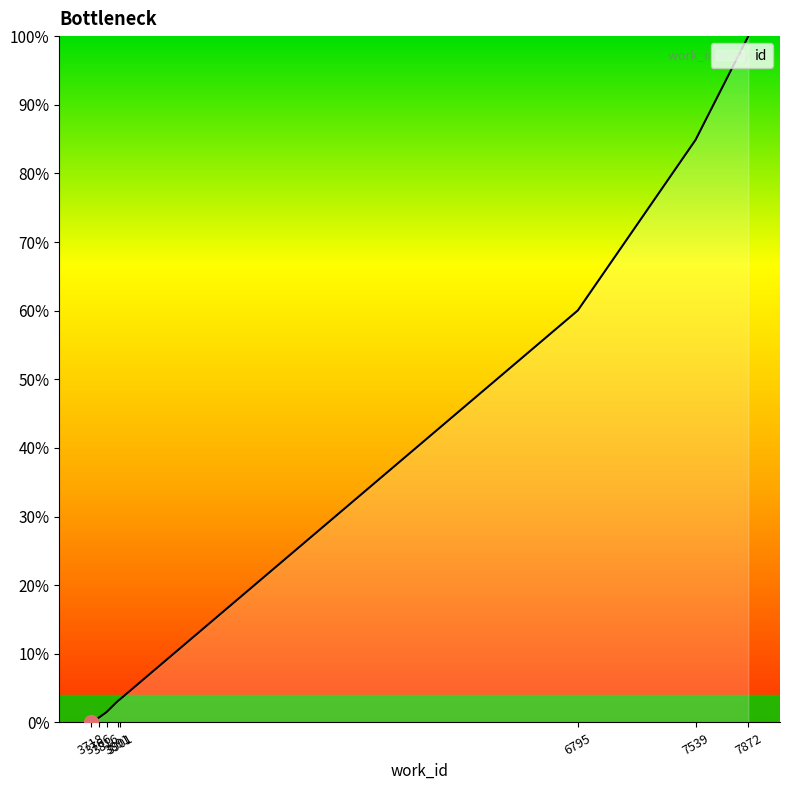

Is it true that the value at 3901 is 0.7?

False